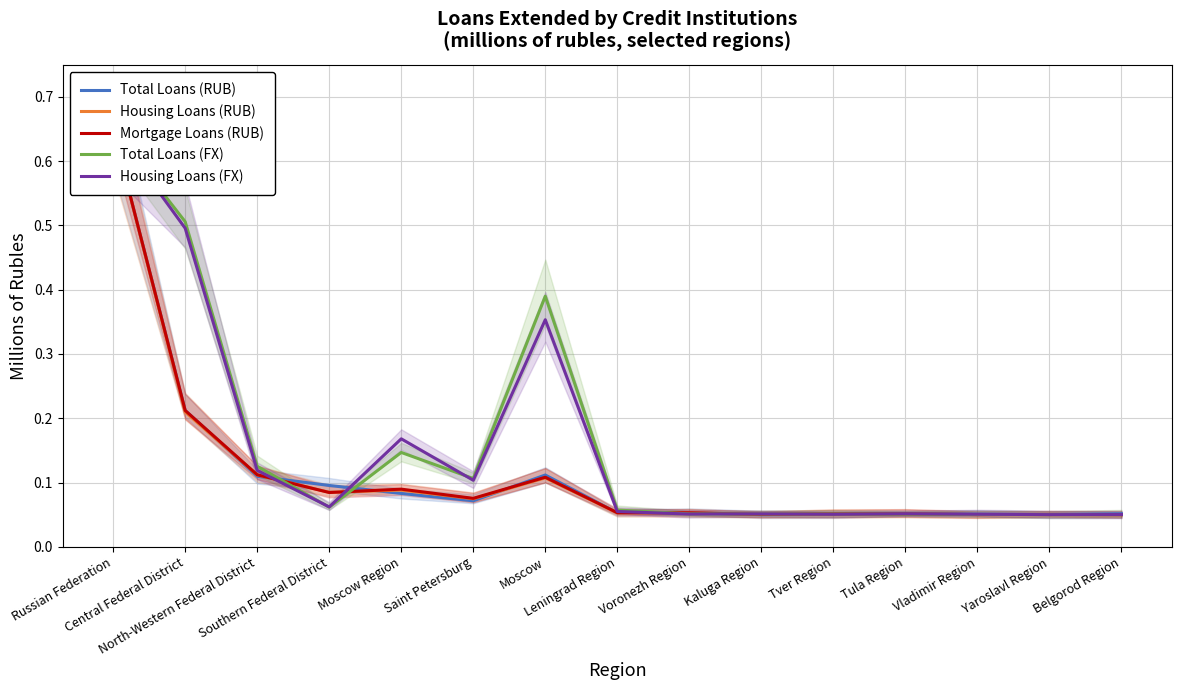

True or false: Mortgage Loans (RUB) and Total Loans (FX) cross at least once.

True